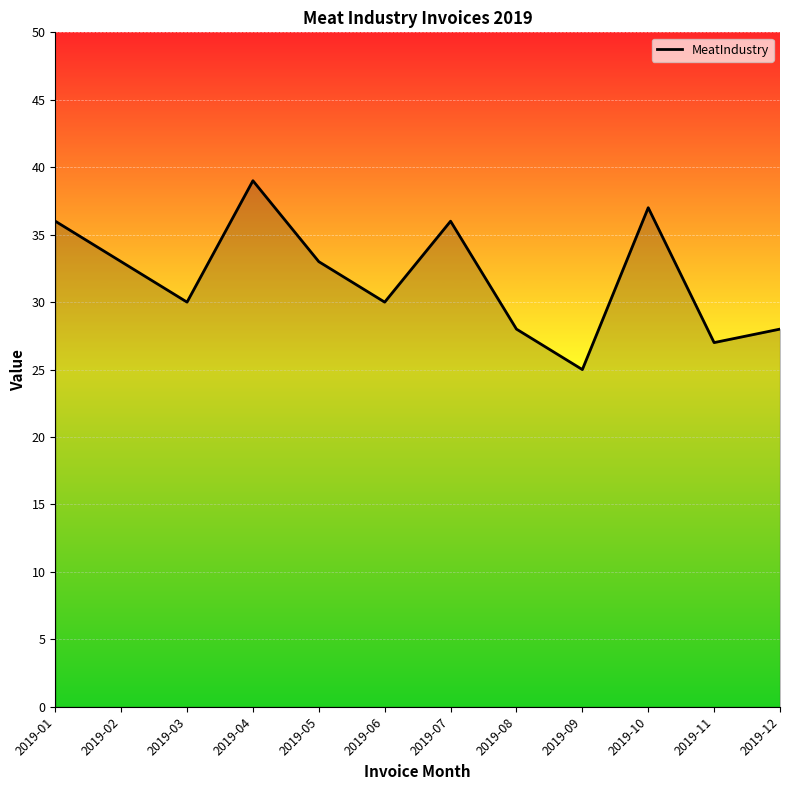

How many lines are shown in the chart?

1